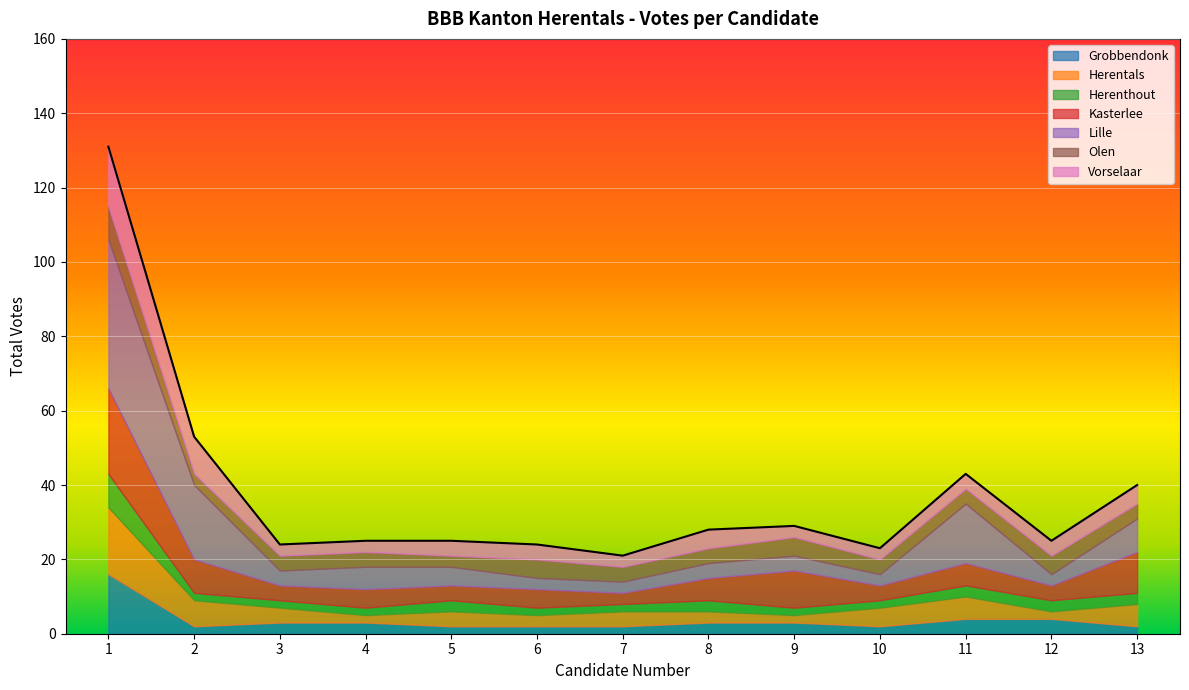

How many lines are shown in the chart?

7